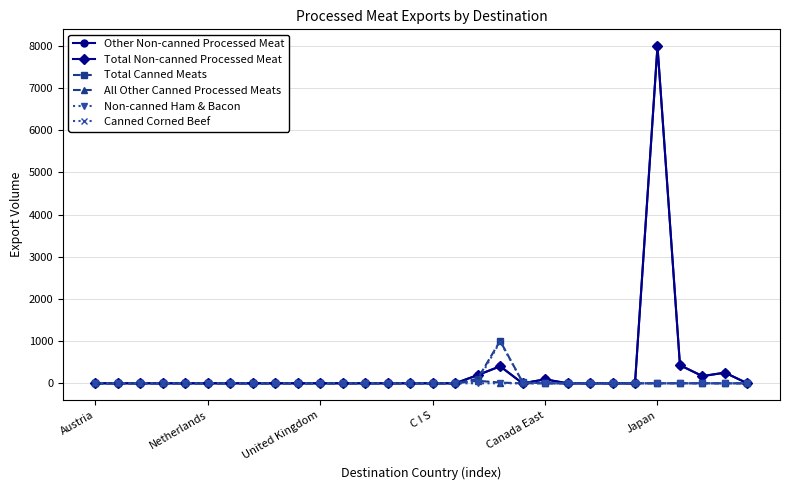

What is the maximum value shown in the chart?

7991.1